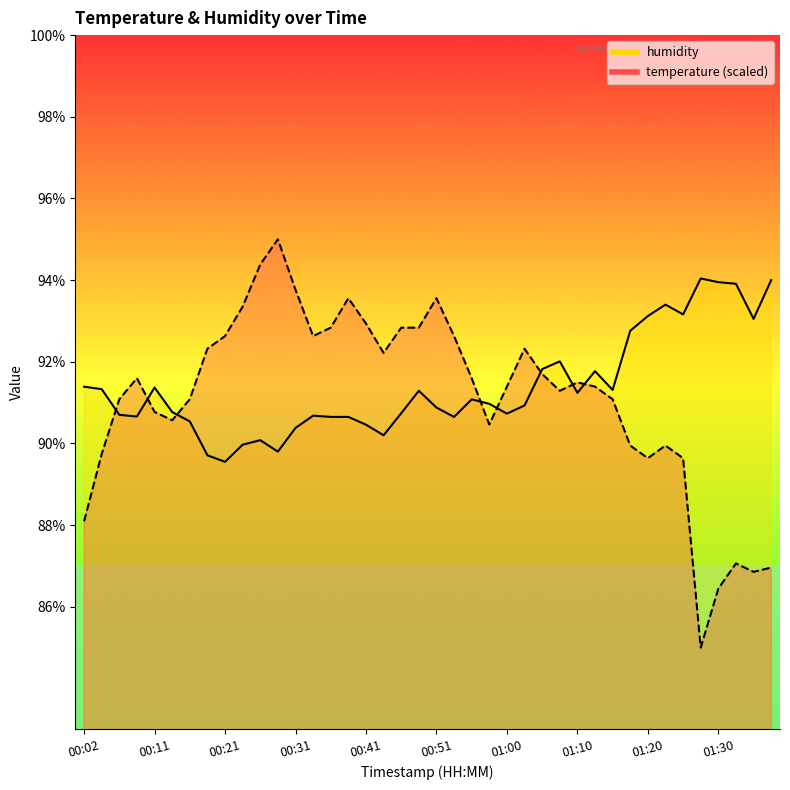

At which category is the sum across all series the highest?

00:28